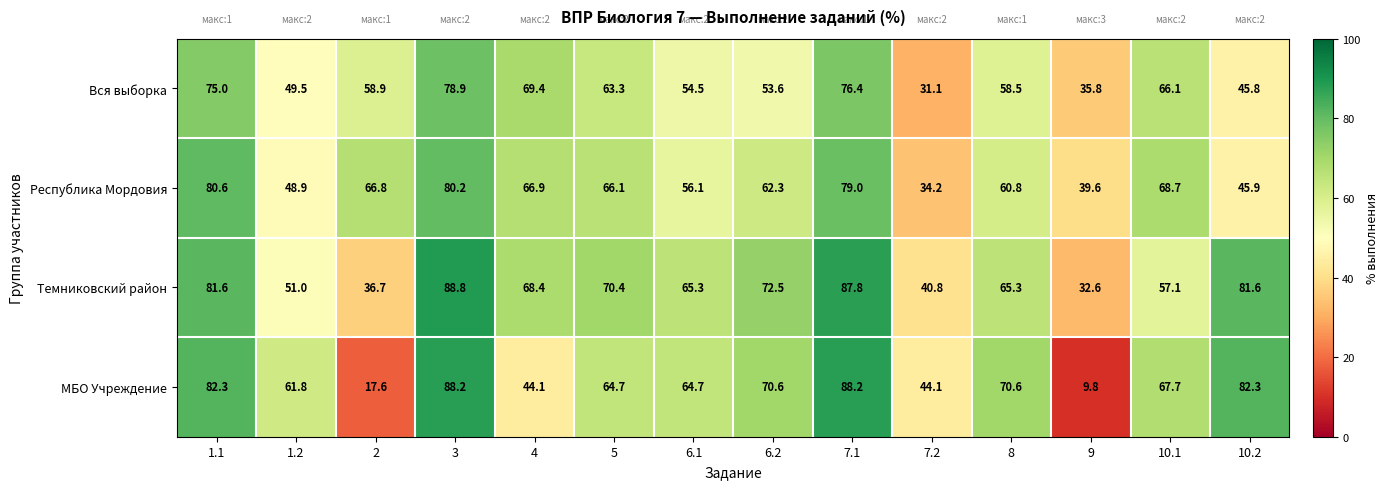

What is the sum of all Вся выборка values?

816.8